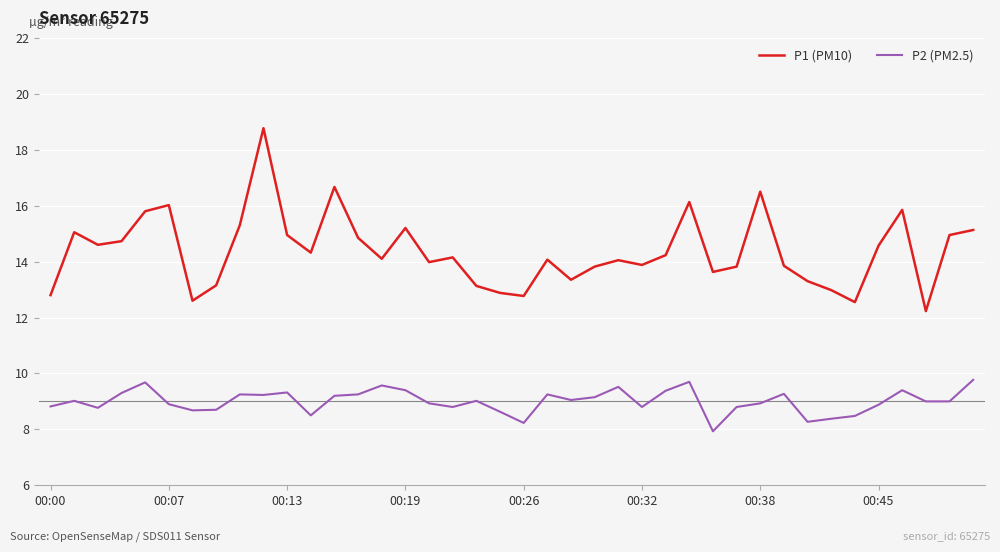

In P2 (PM2.5), how many points are higher than both neighbors (excluding endpoints)?

11